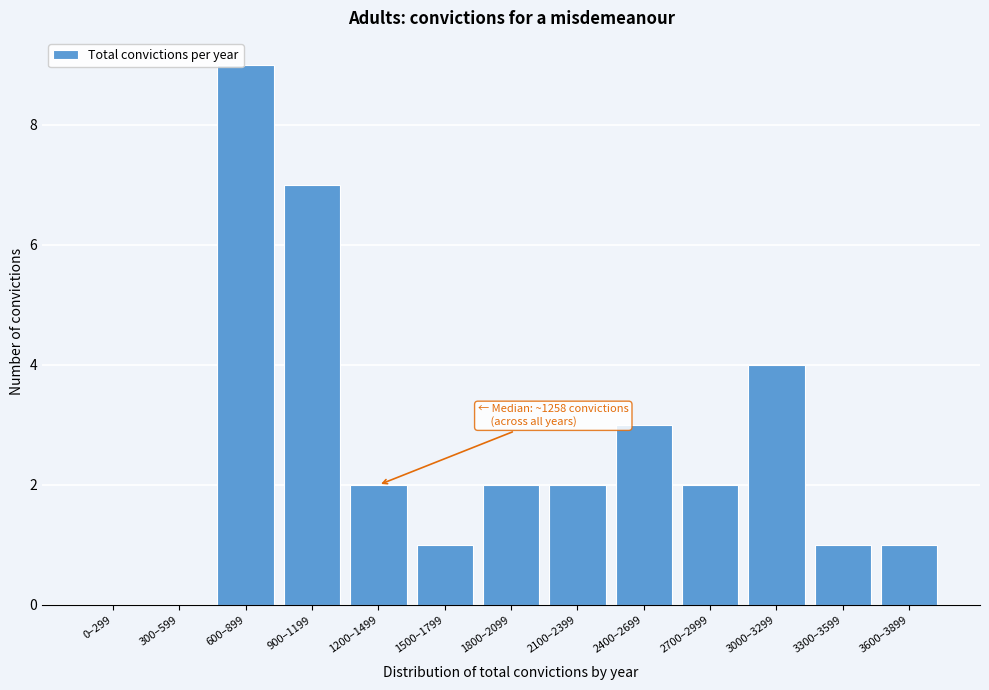

Reading left to right, what are all the values shown in this chart?

0–299=0	300–599=0	600–899=9	900–1199=7	1200–1499=2	1500–1799=1	1800–2099=2	2100–2399=2	2400–2699=3	2700–2999=2	3000–3299=4	3300–3599=1	3600–3899=1